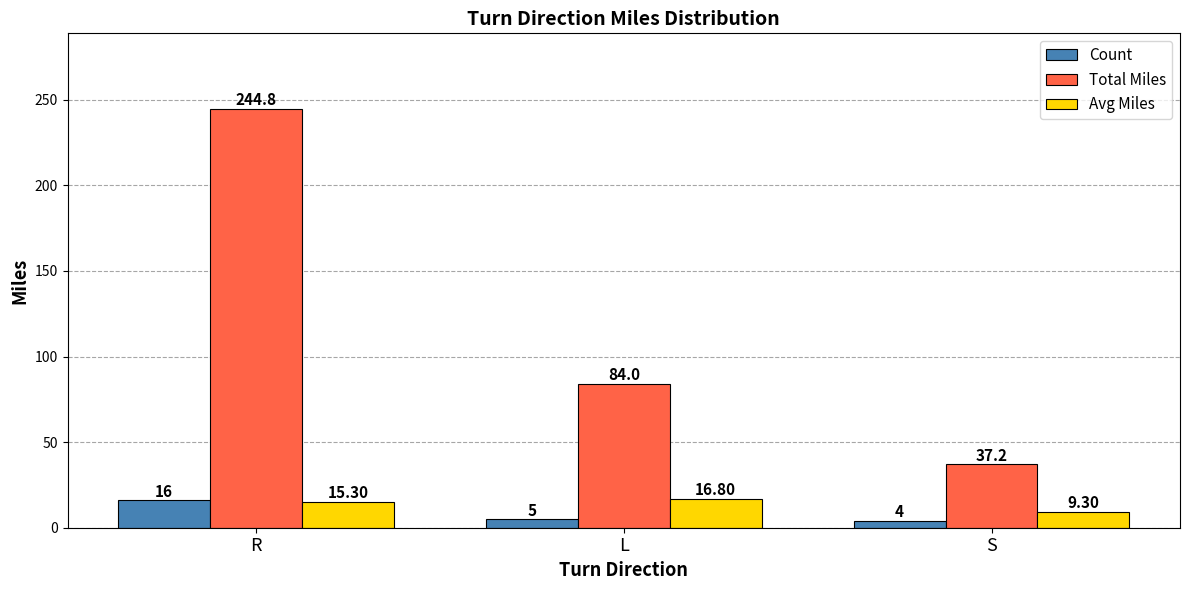

List the series in order of their peak value, highest first.

Total Miles, Avg Miles, Count